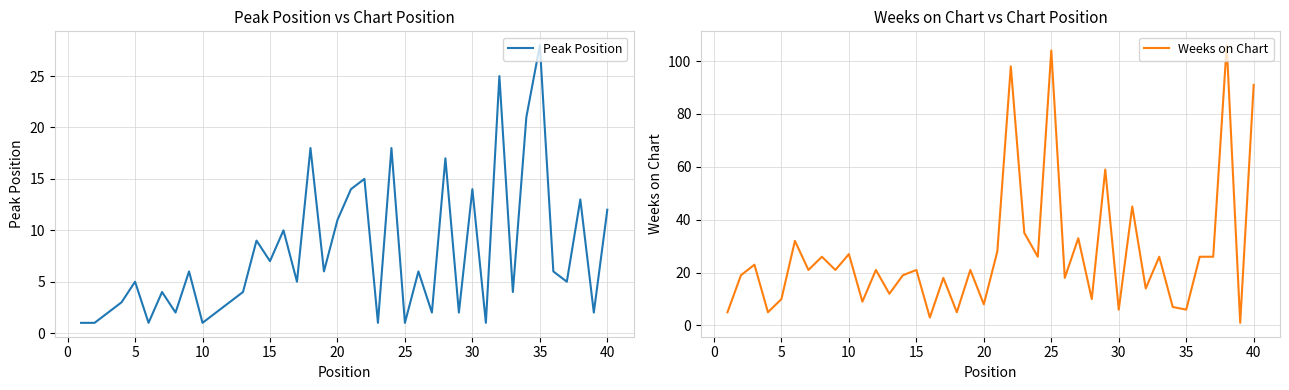

Is it true that Peak Position equals 14 at 30?

True